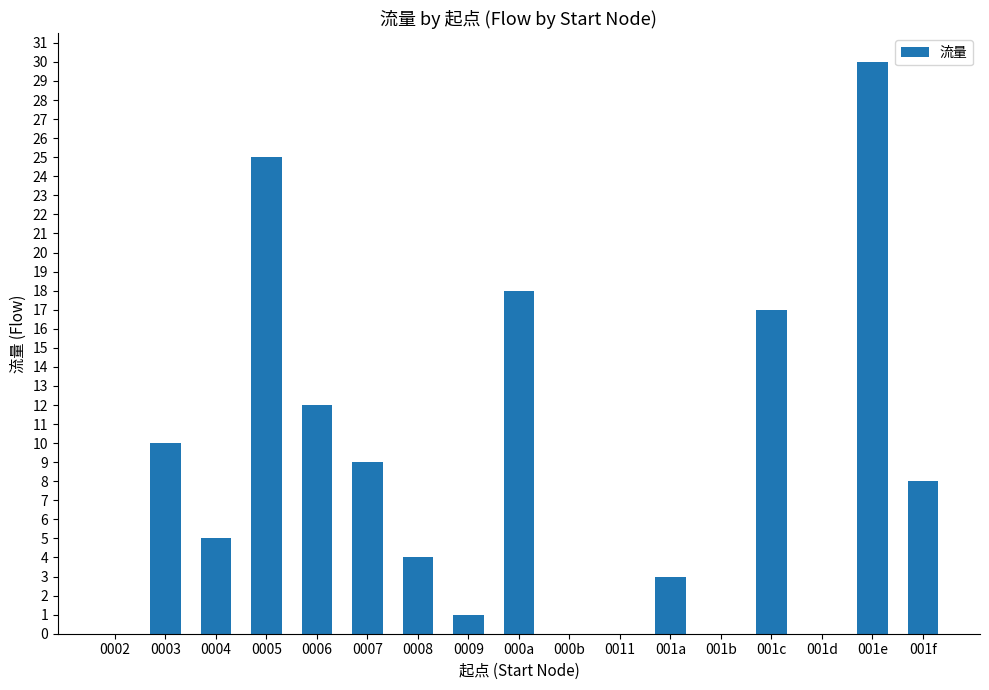

At which category does the chart reach its peak across all series?

001e